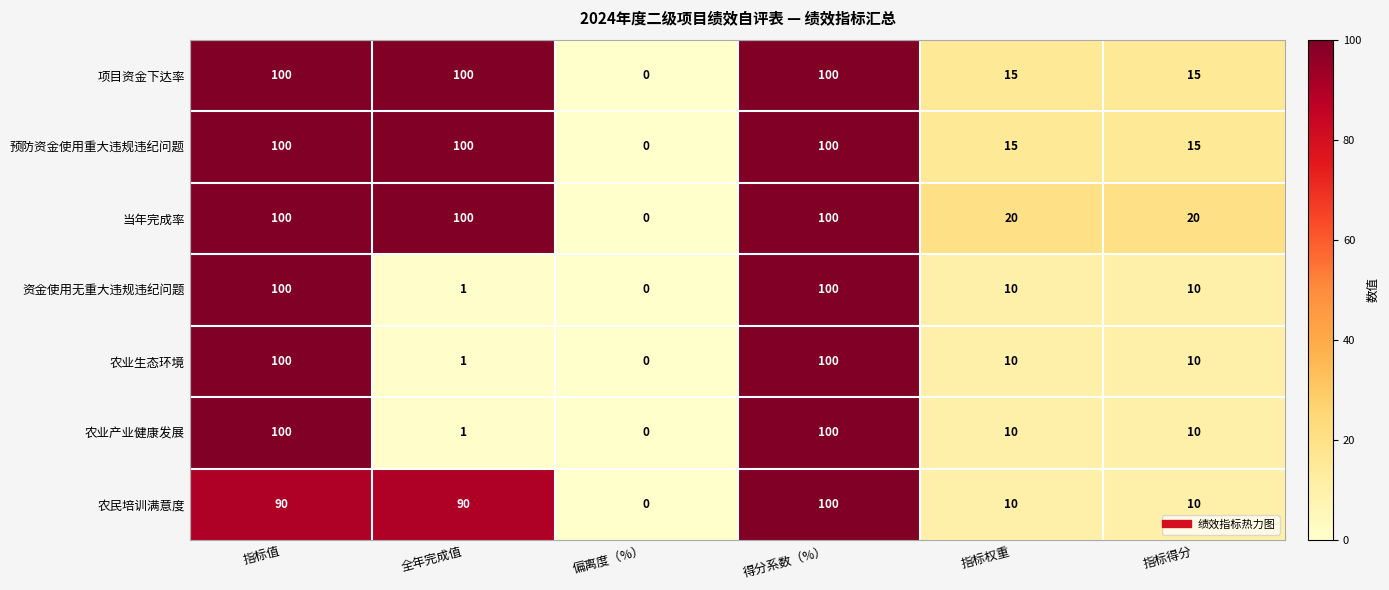

Which category has the lowest value across all series?

偏离度（%）